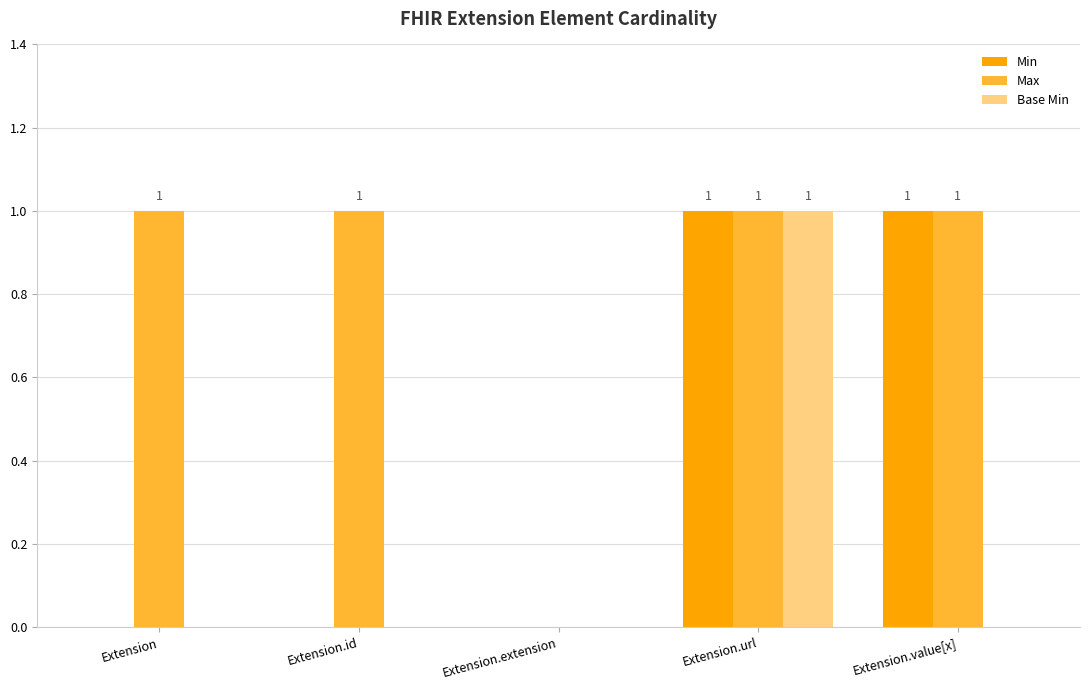

What value does the Max series have at Extension.value[x]?

1